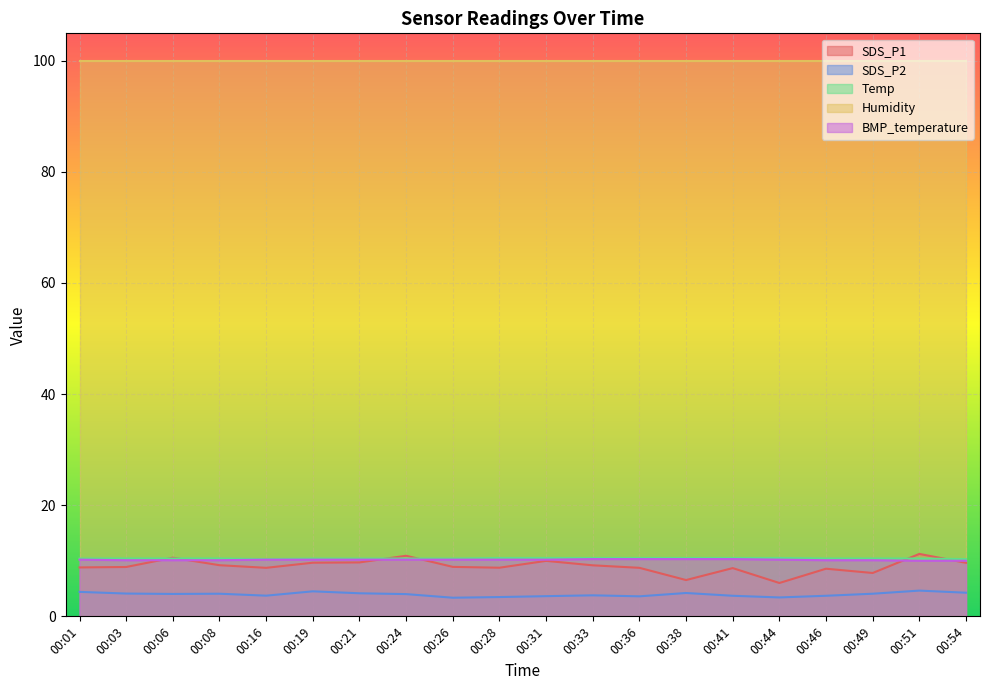

At which category does SDS_P1 reach its first local peak?

00:06